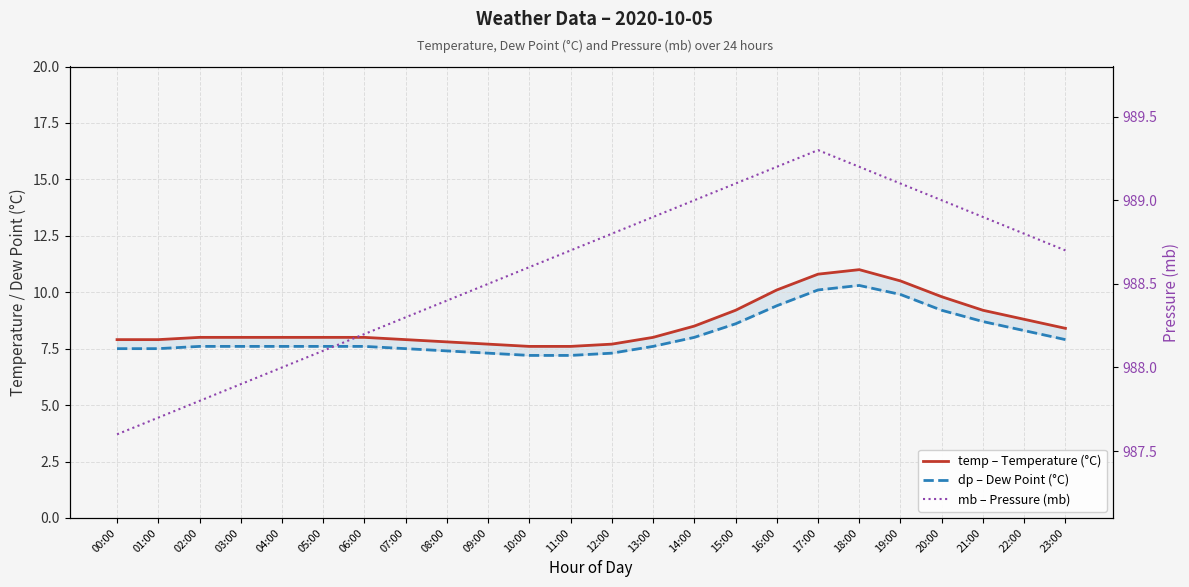

Is this an area chart (filled region under the line)?

No